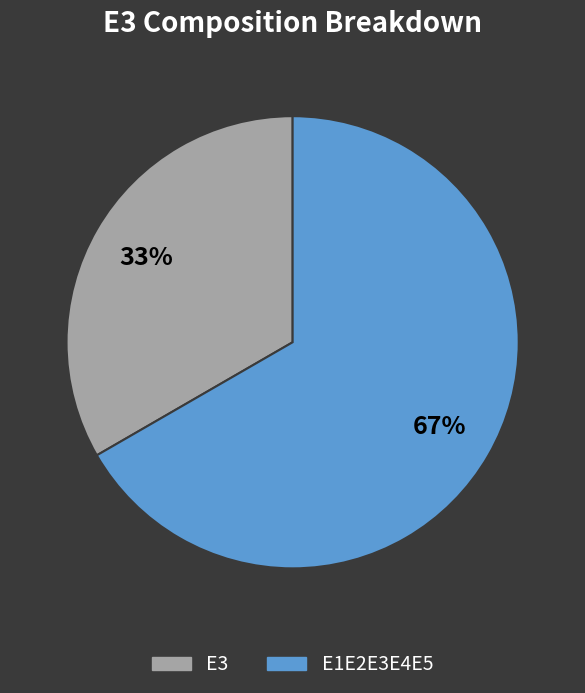

Does any single category account for the majority?

Yes